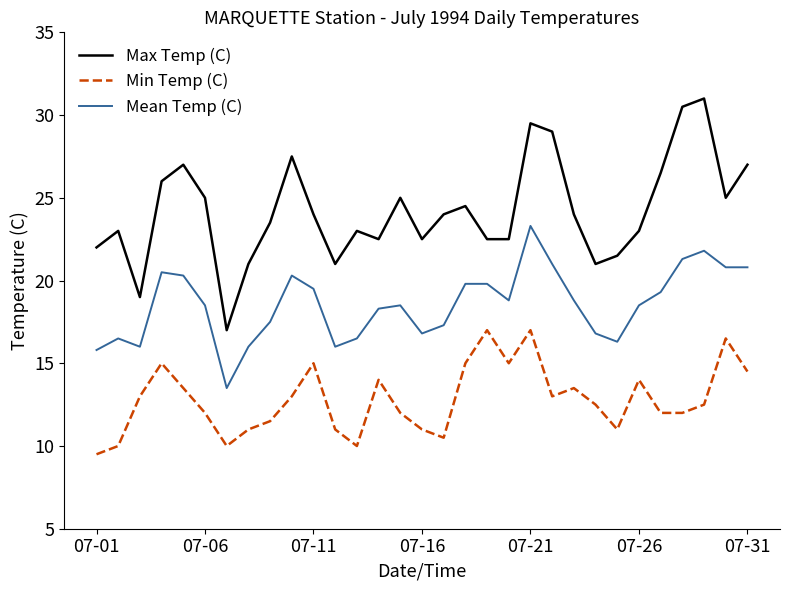

Which series has the largest range (max minus min)?

Max Temp (C)